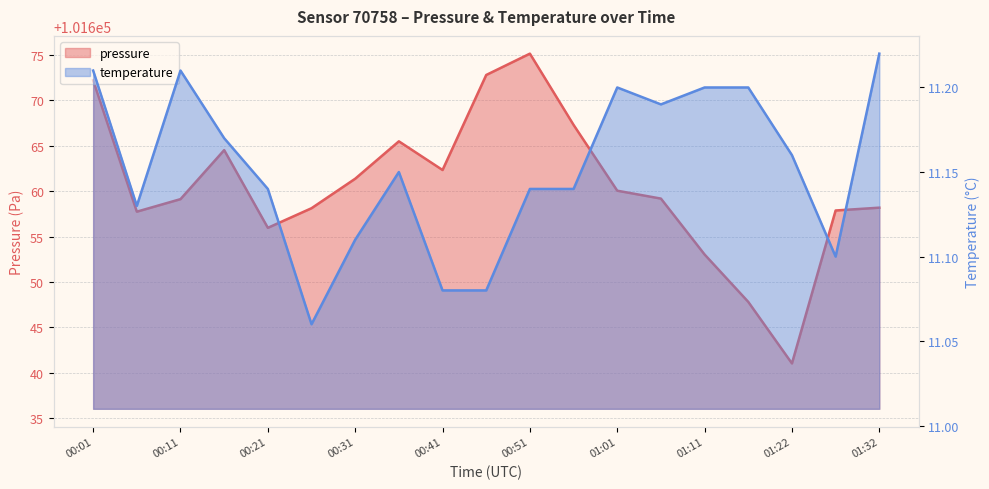

What is the sum of the temperature values at 00:46 and 01:27?

22.2